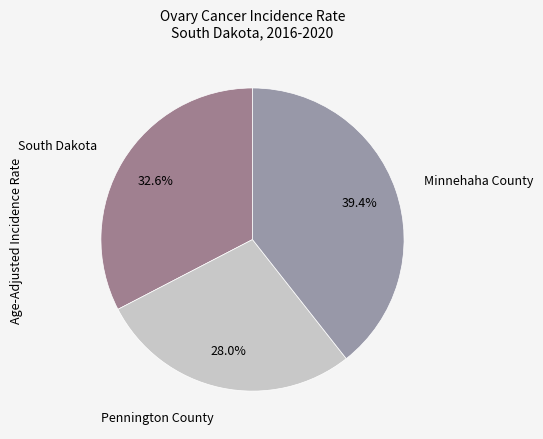

True or false: Pennington County accounts for 34% of the total.

False